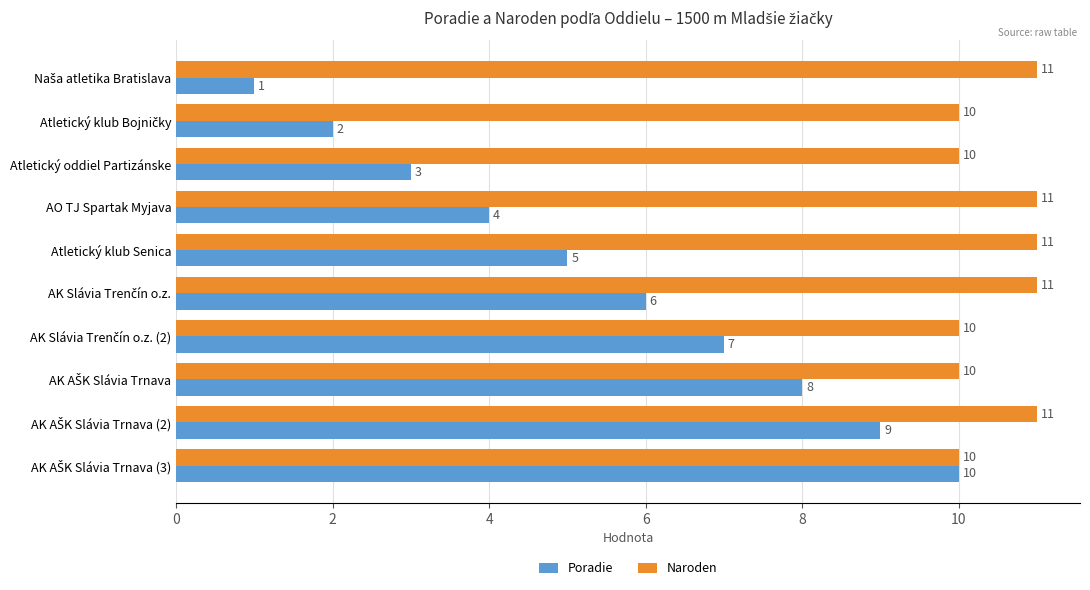

What is the maximum value for Poradie?

10